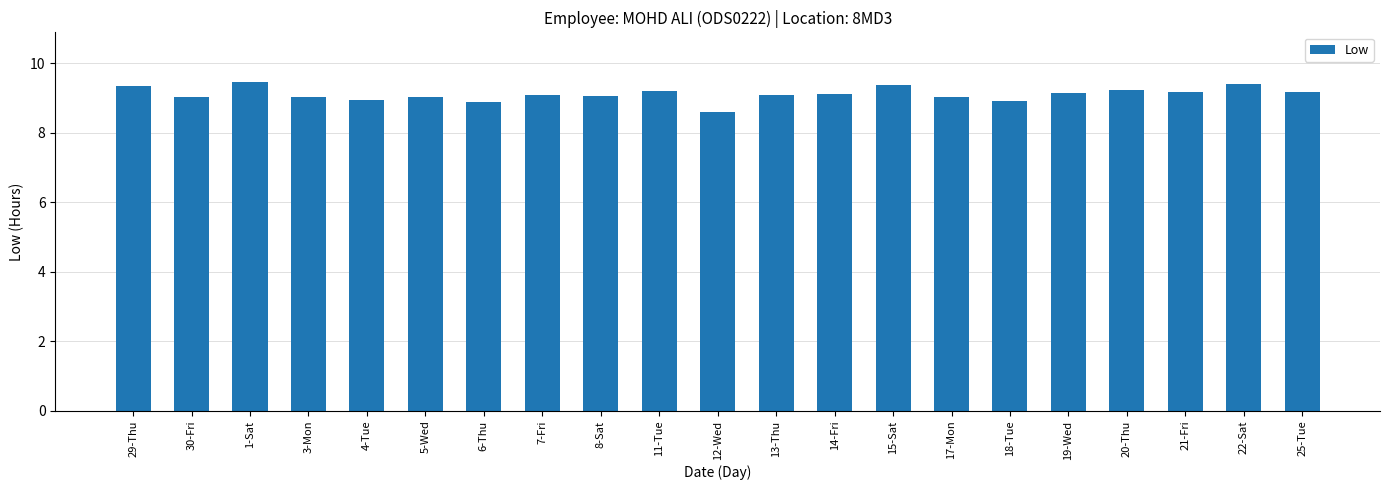

How many categories are shown in the chart?

21